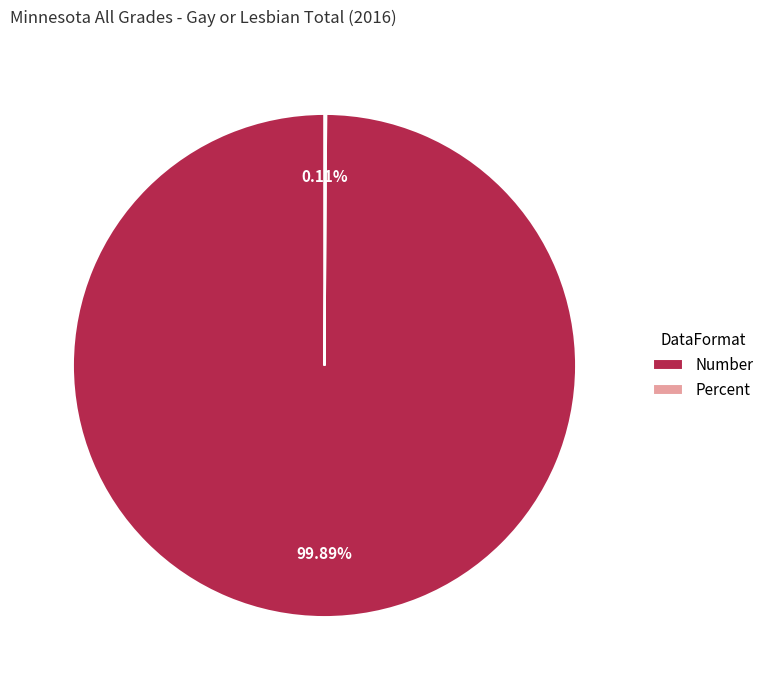

Does any single category account for the majority?

Yes